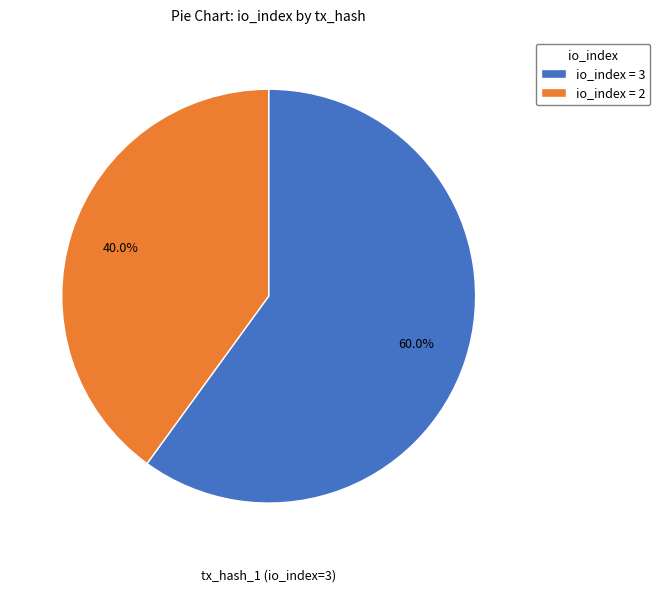

Which category has the biggest portion of the pie?

io_index = 3